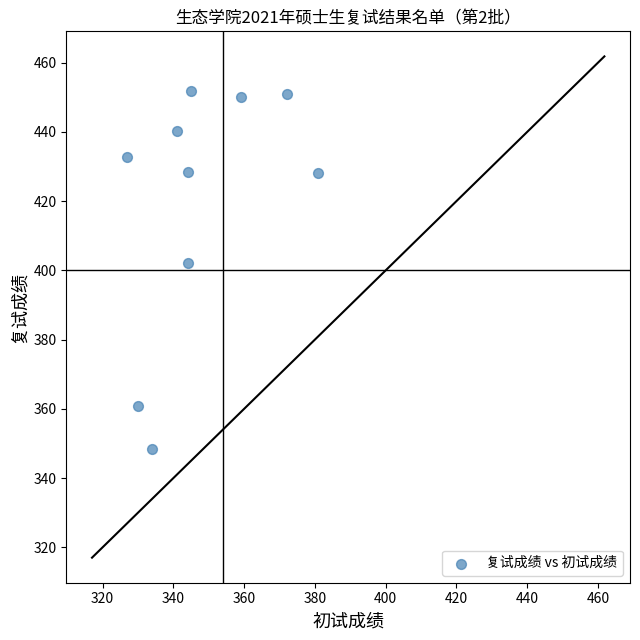

What Y value in the scatter plot is closest to 400?

402.0